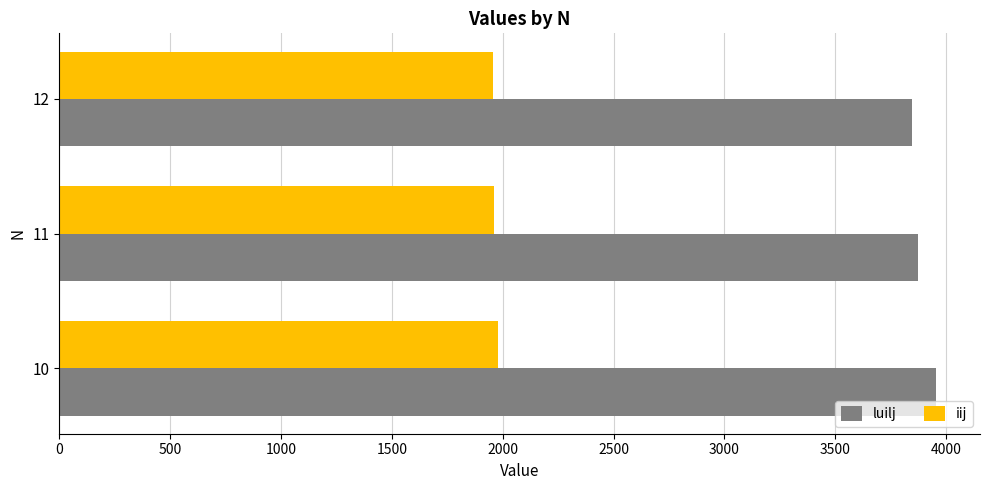

What is the minimum value for iij?

1957